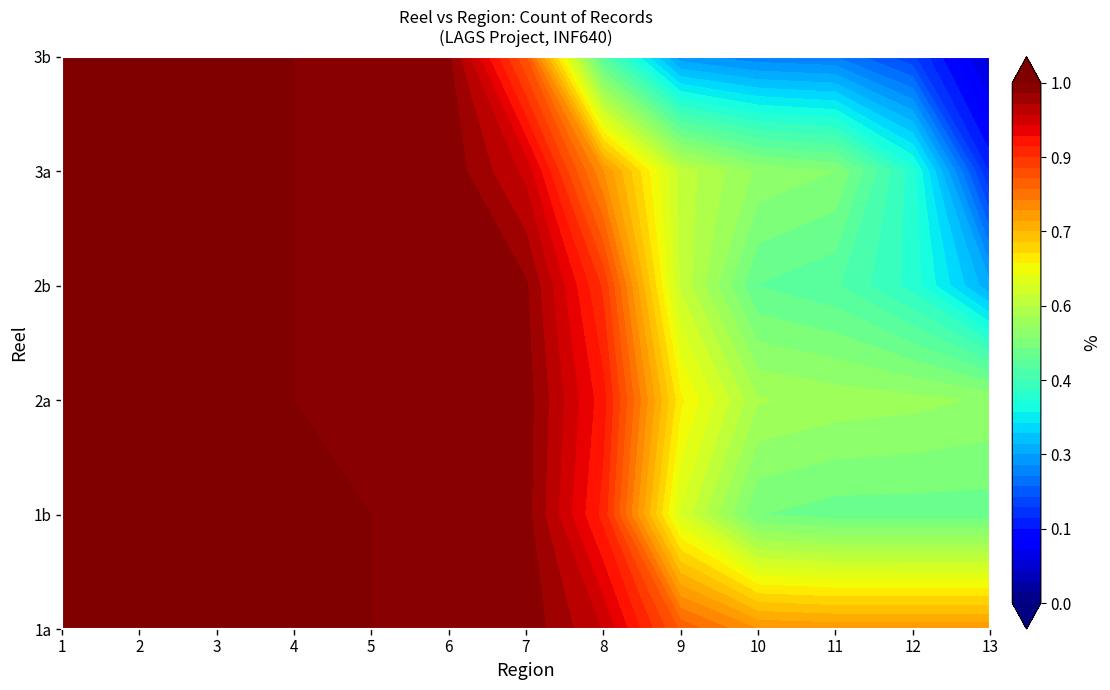

At which label does 3b reach its peak?

1